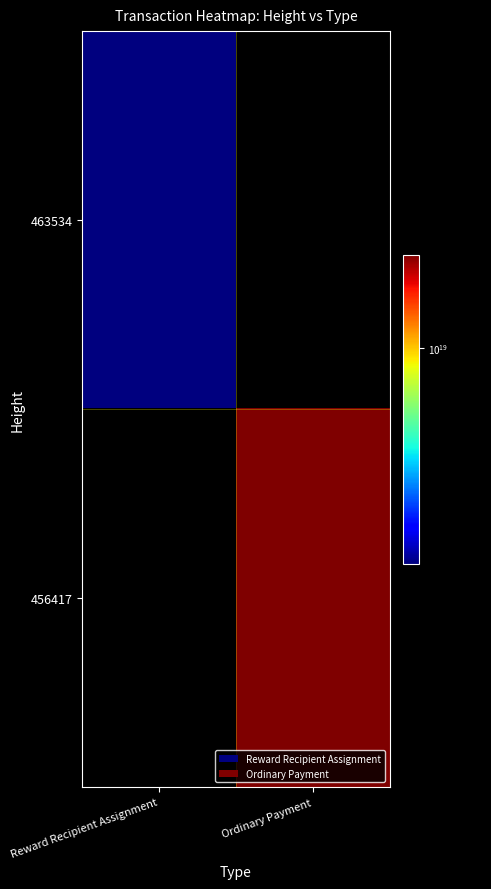

Reading left to right, what are all the values shown in this chart?

463534: Reward Recipient Assignment=3679675871532168192	Ordinary Payment=0
456417: Reward Recipient Assignment=0	Ordinary Payment=15452688492190912512